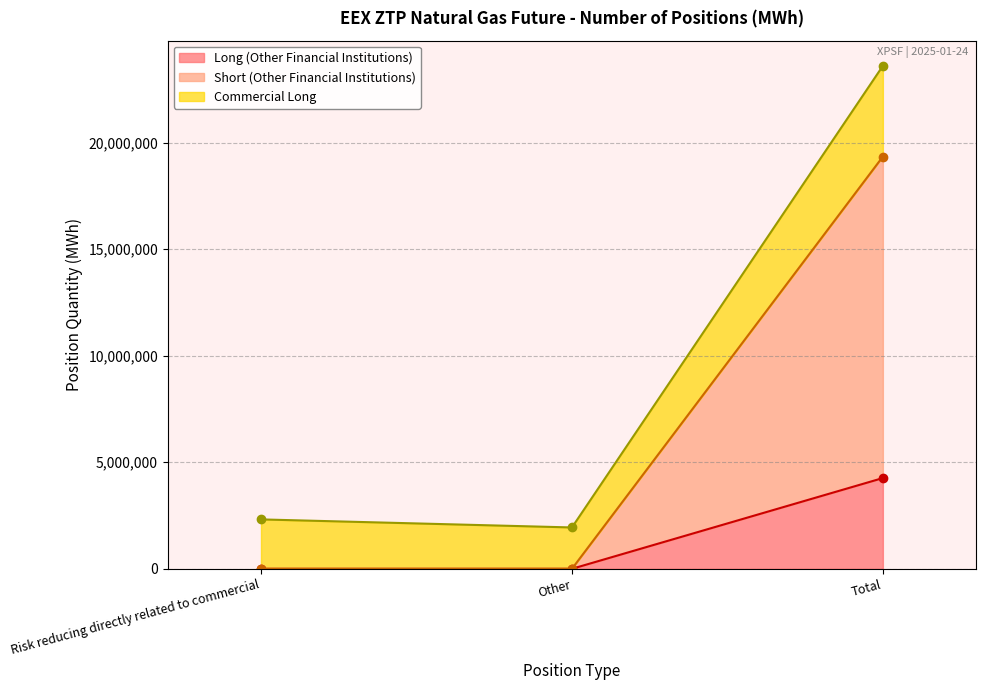

True or false: Short has a value of 34558142 at Total.

False